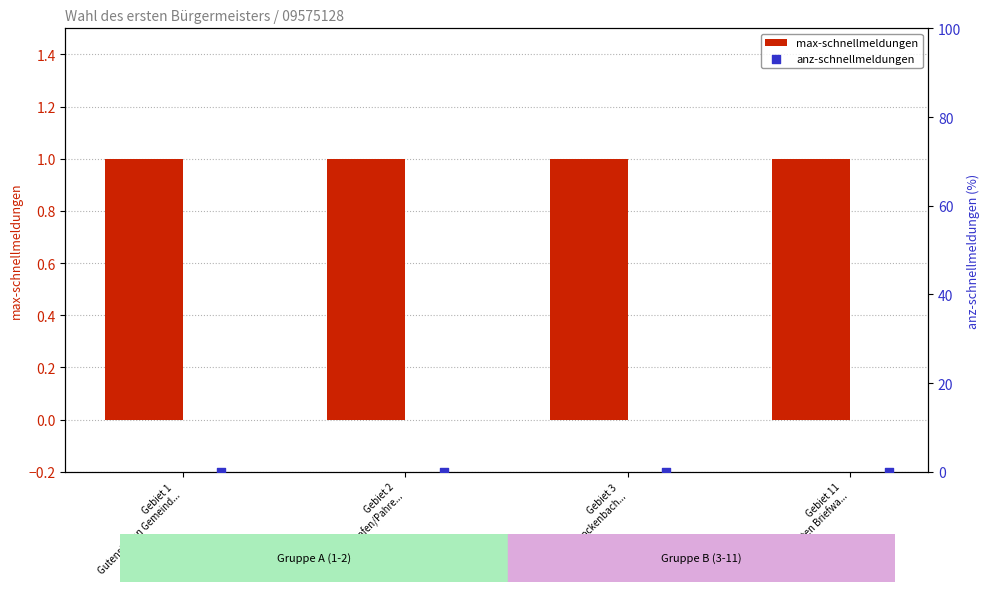

At how many categories does at least one series exceed 0?

4